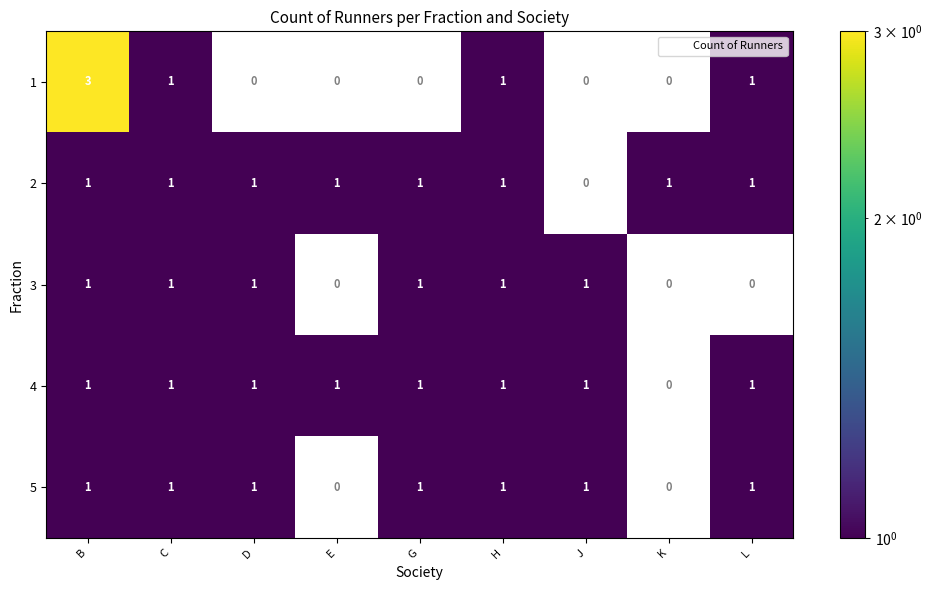

Which series has the widest spread of values?

1